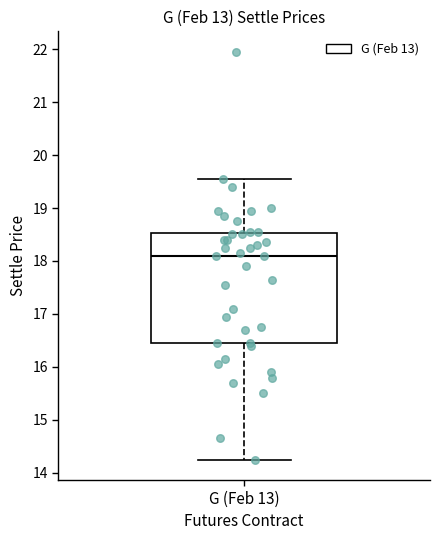

Transcribe this box plot: give where the median line is, the range the box spans, and where the two whiskers end, as read against the y-axis. The values are not printed on the chart, so give them approximately, as read against the axis.

median 18.1, box 16.5 to 18.5, whiskers 14.3 to 19.6